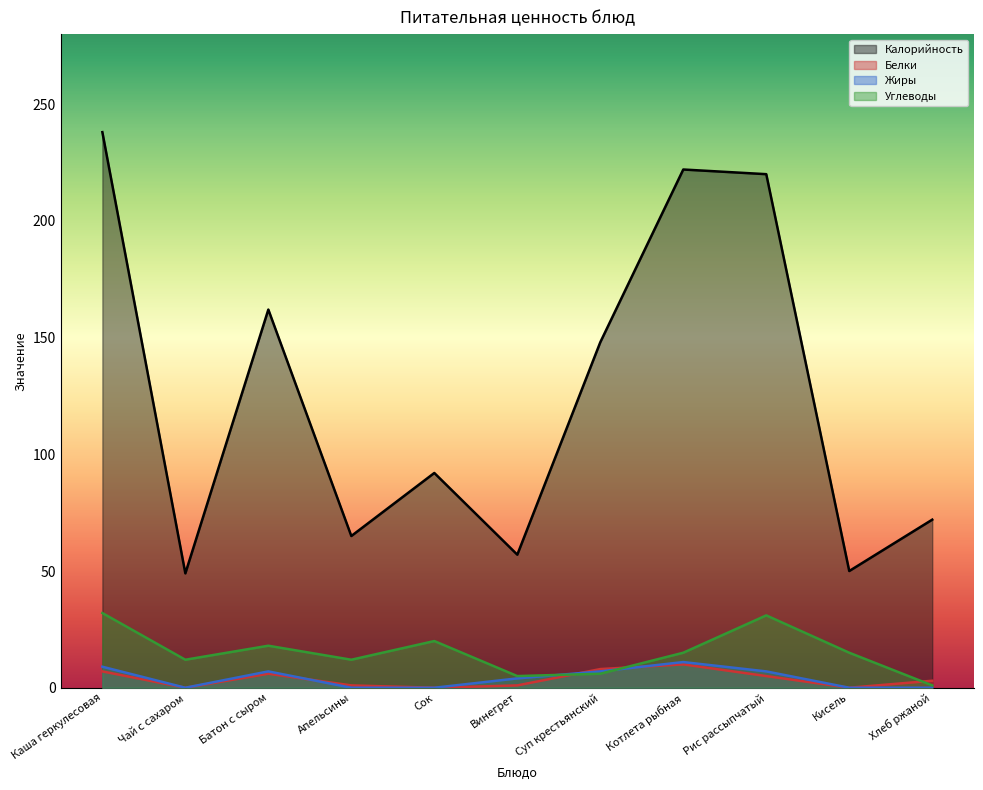

What is the difference between the second highest and minimum values in the Калорийность series?

173